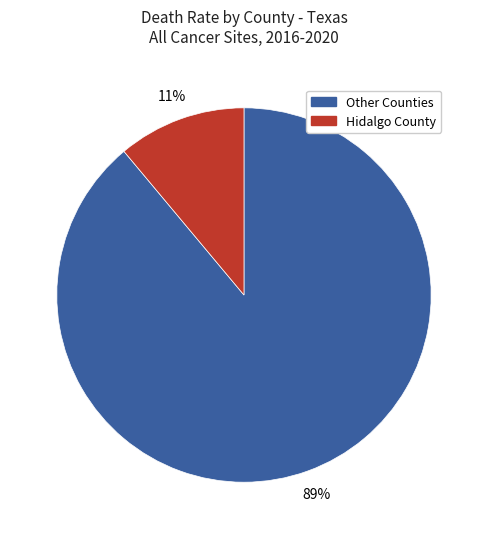

To the nearest percent, what is the average slice percentage?

50%